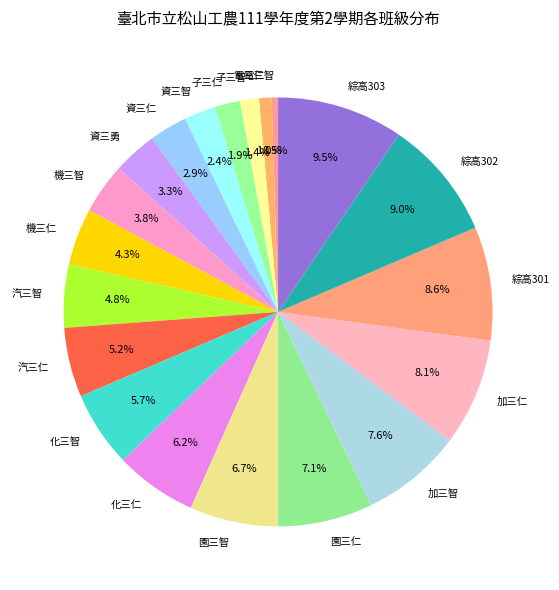

Approximately how many times larger is the value at 機三仁 compared to 綜高302?

0.5